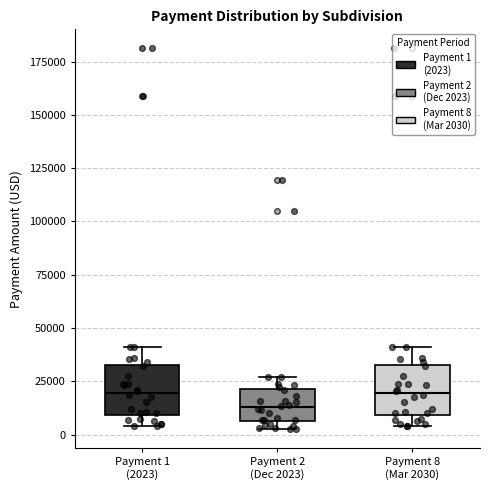

Reading left to right, read every box against the y-axis: the position of its median line, the range the box covers, and the ends of its whiskers. The values are not printed on the chart, so give them approximately, as read against the axis.

Payment 1 (2023): median 20000, box 10000 to 30000, whiskers 5000 to 40000
Payment 2 (Dec 2023): median 15000, box 5000 to 20000, whiskers 5000 (just below the box's lower edge) to 25000
Payment 8 (Mar 2030): median 20000, box 10000 to 30000, whiskers 5000 to 40000